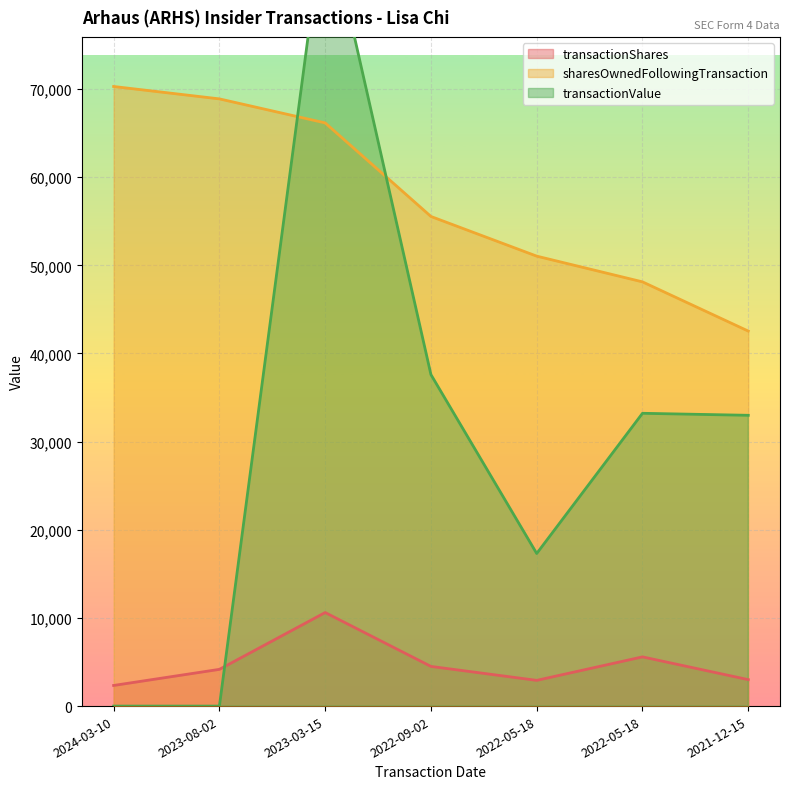

How many values in the transactionValue series exceed 32985?

3